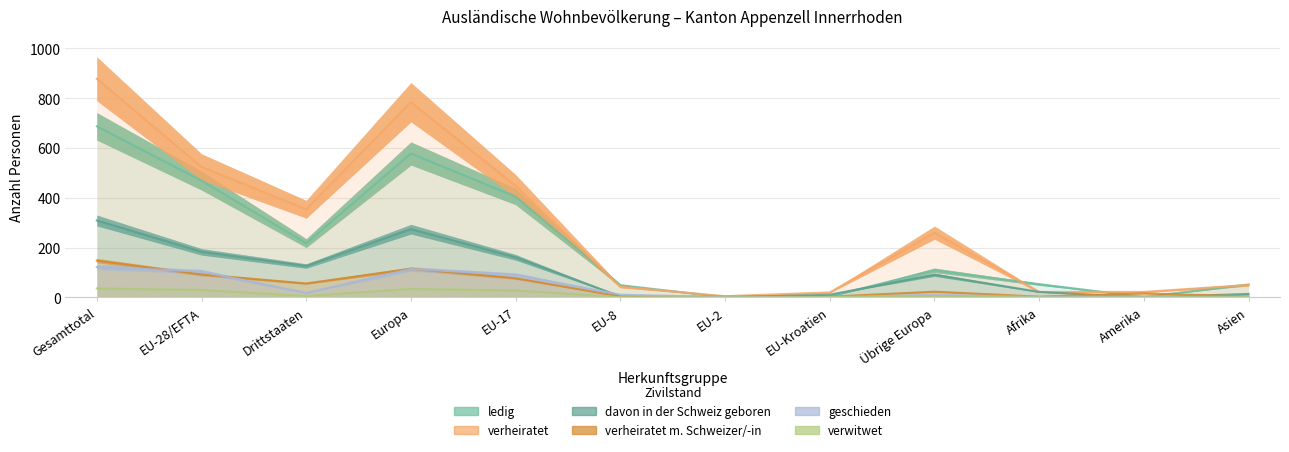

Does the chart display data point markers on the line(s)?

No